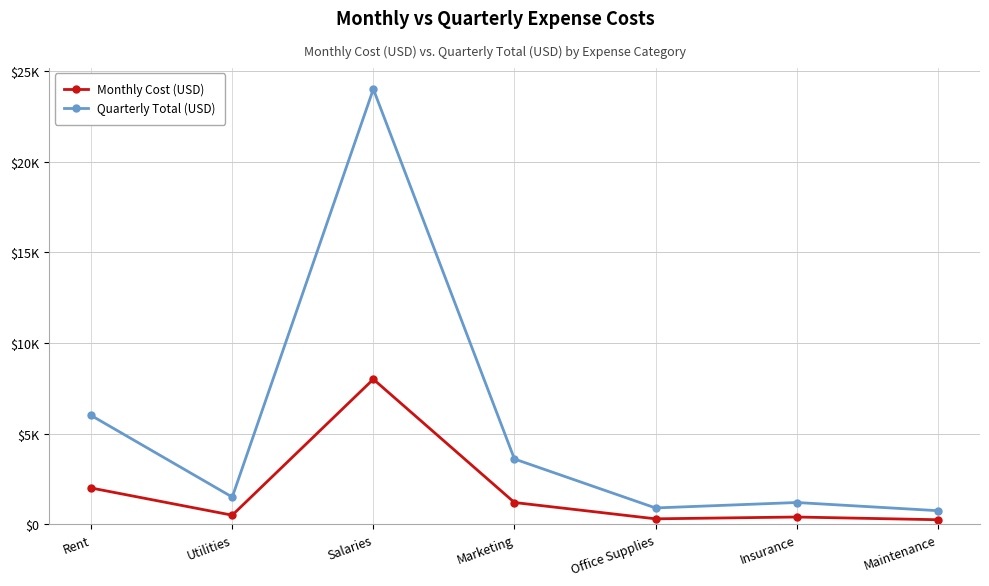

Which series has the largest total across all categories?

Quarterly Total (USD)